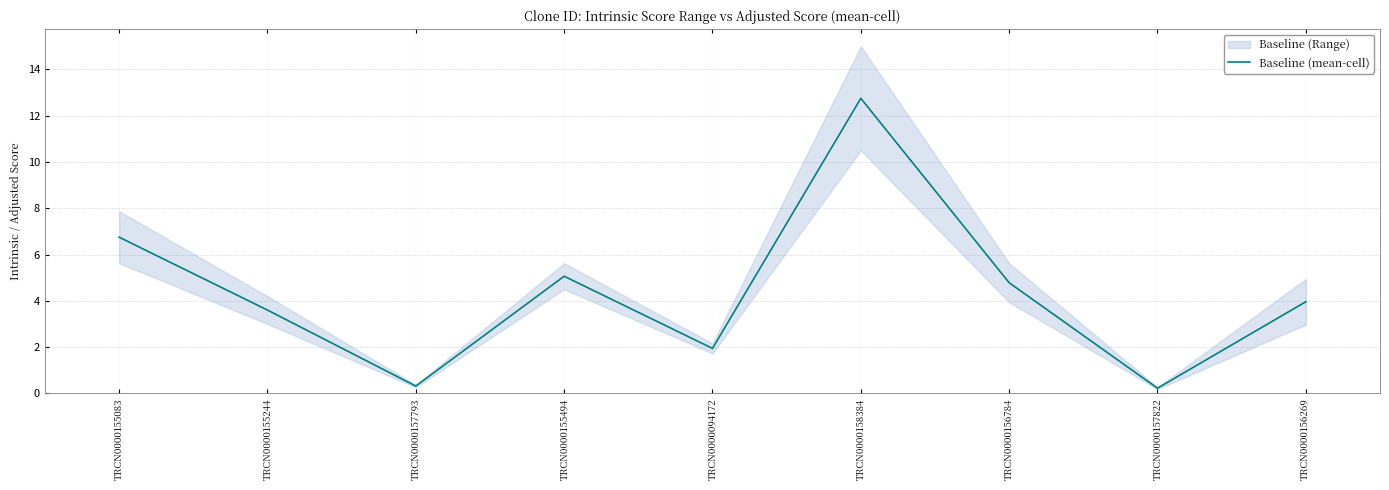

What is the sum of all values?

39.4